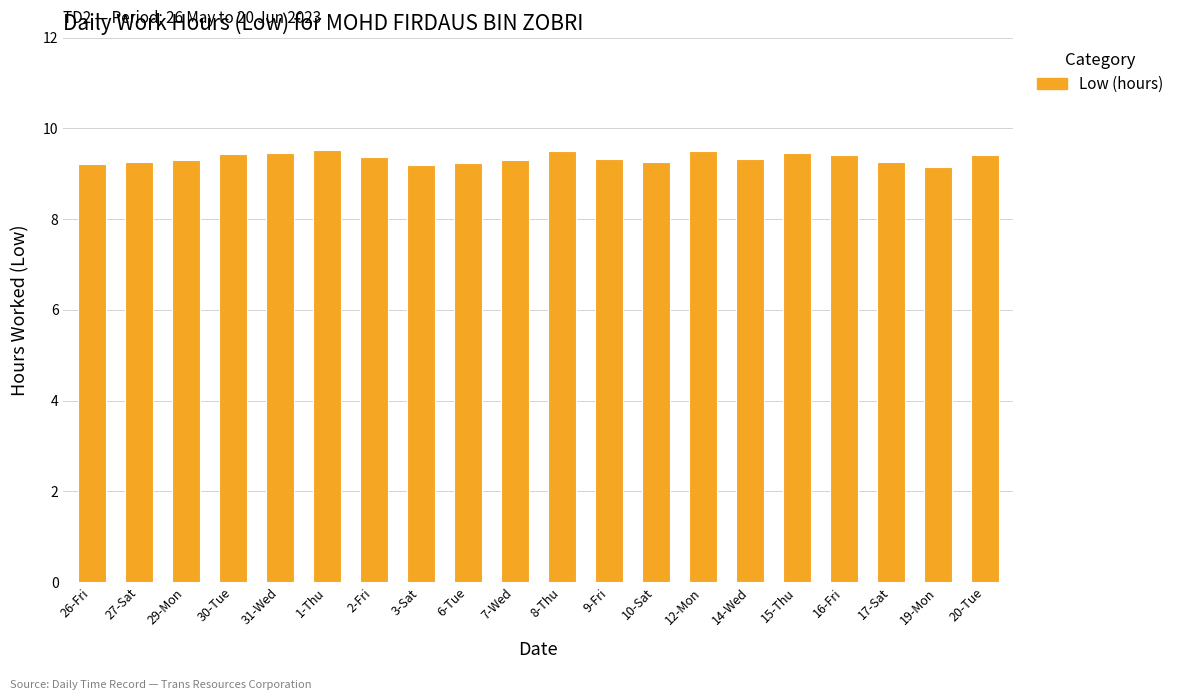

What is the change in value from 16-Fri to 17-Sat?

-0.1